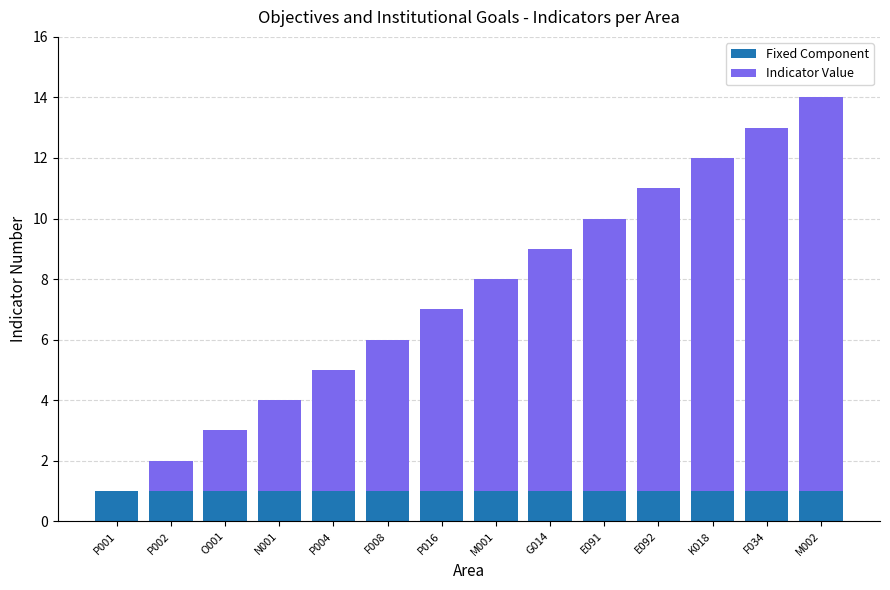

What is the sum of all Fixed Component values?

14